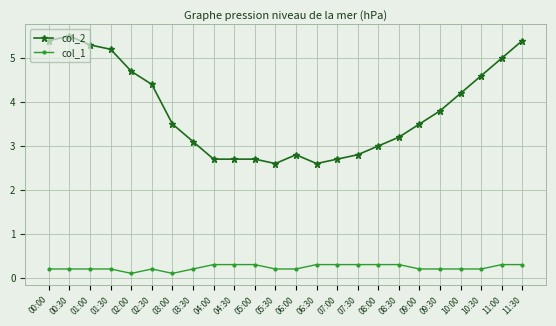

Which series changed the most between 00:00 and 07:00?

col_2